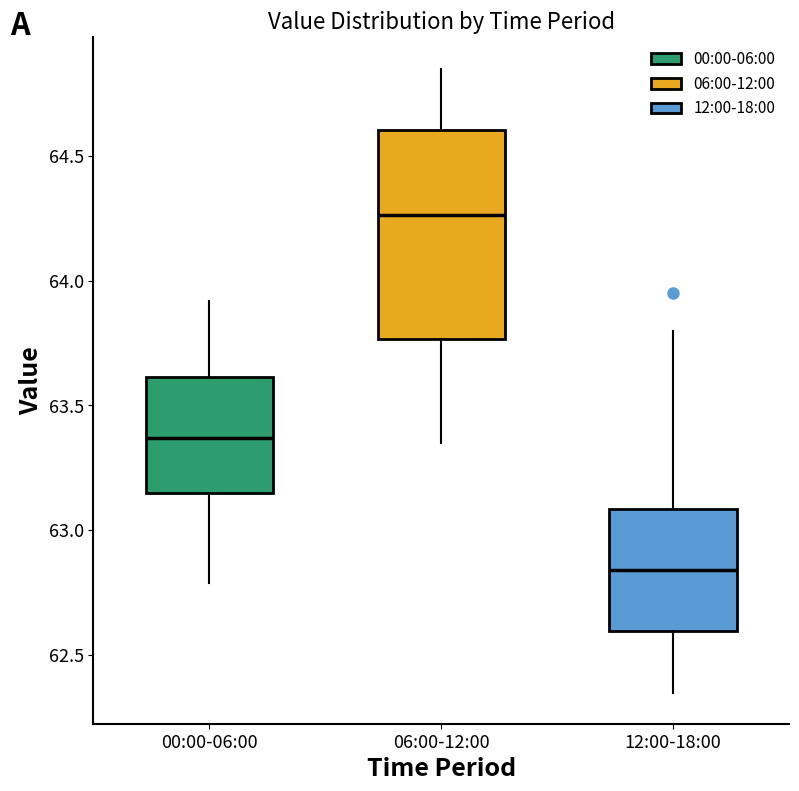

Which box is the tallest, from its lower edge to its upper edge?

06:00-12:00